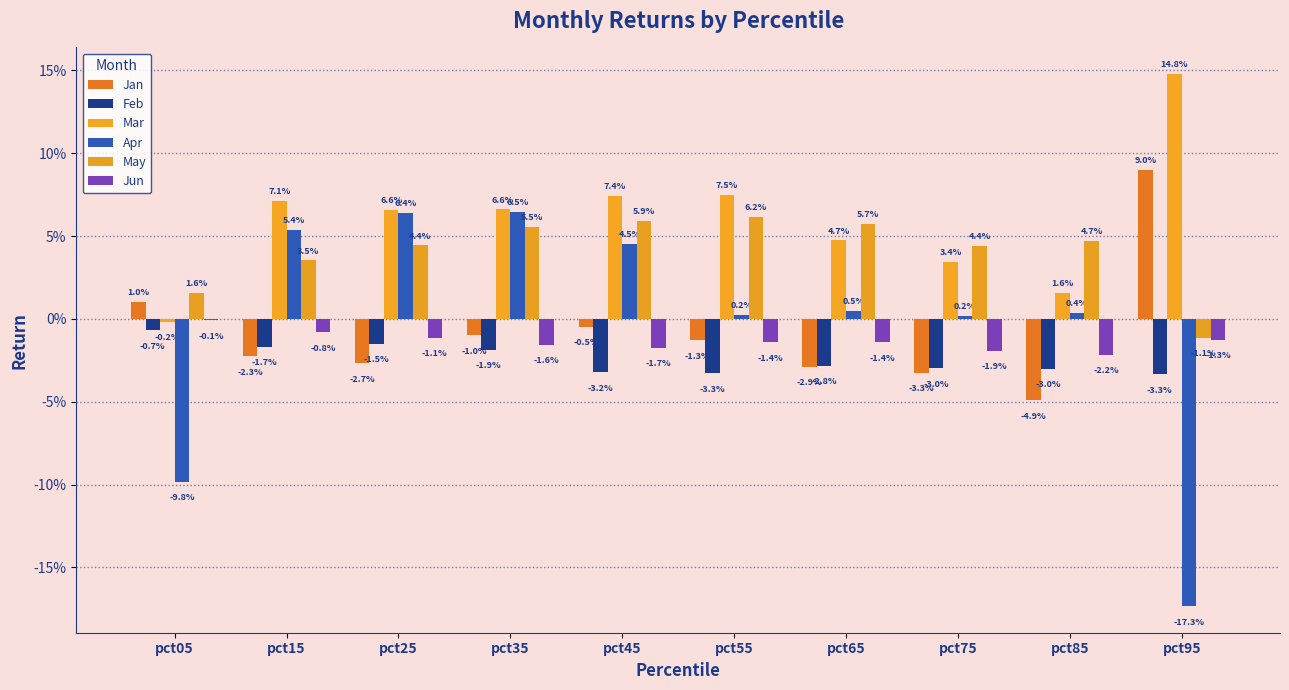

True or false: Jun has a value of -0.0 at pct25.

False